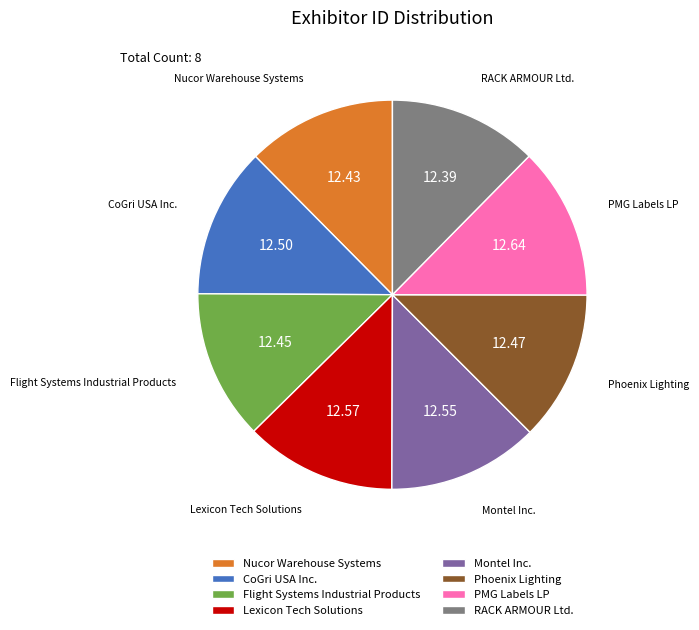

How many slices are in this pie chart?

8